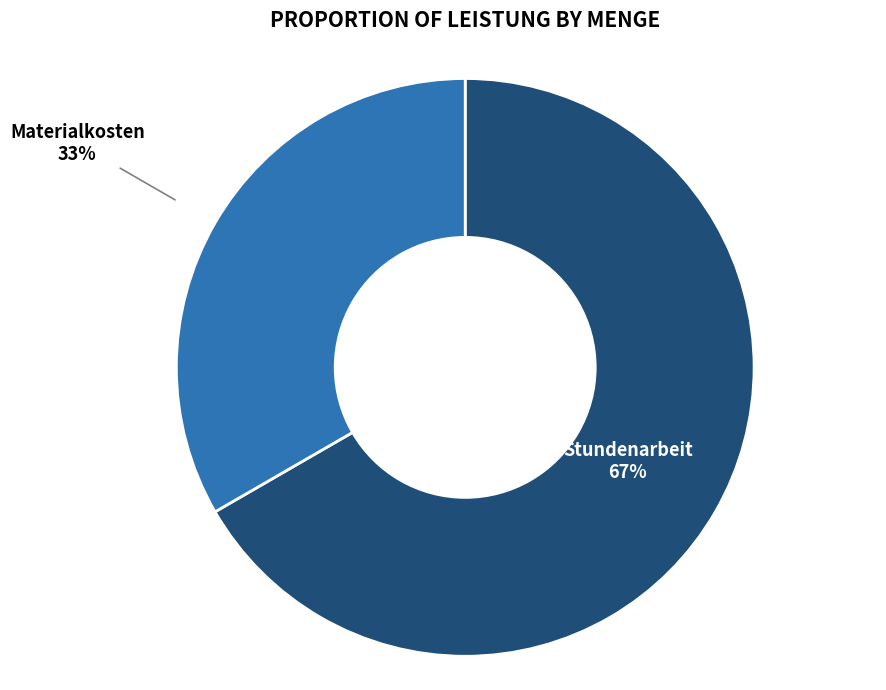

What percentage is the Stundenarbeit slice, to the nearest percent?

67%